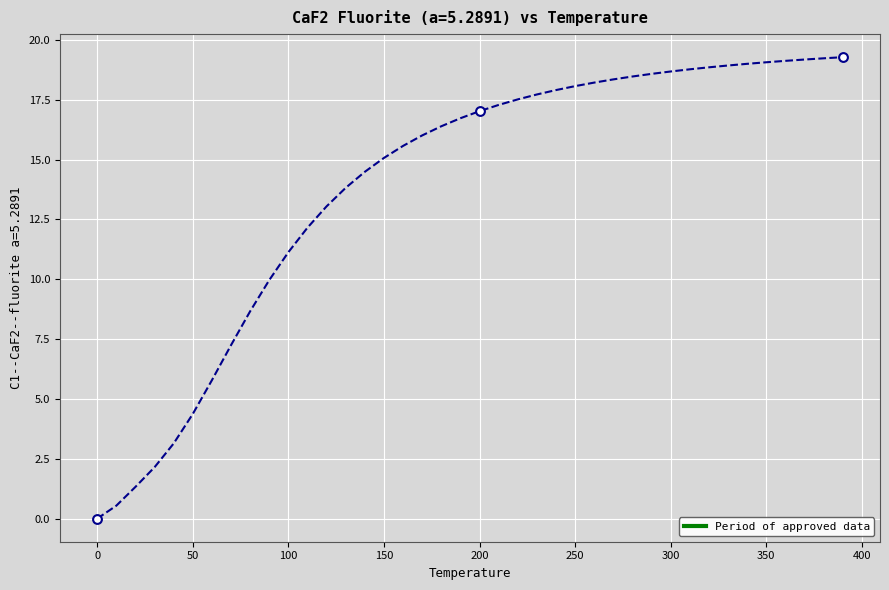

What is the difference between the maximum and minimum values?

19.3